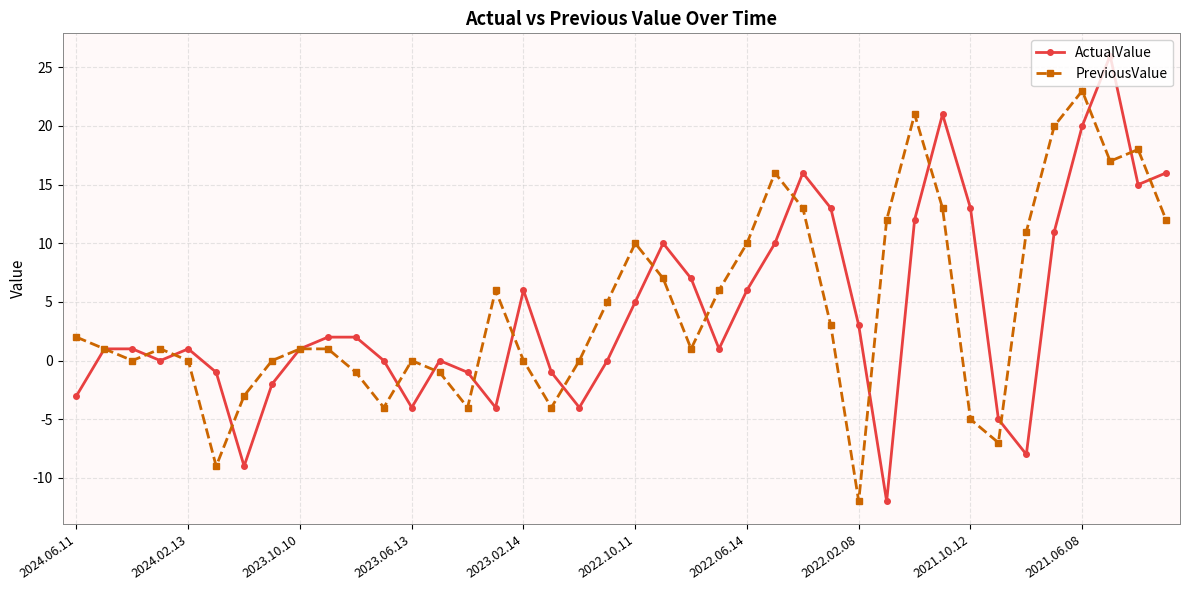

True or false: PreviousValue has more than 0 interior local peaks.

True